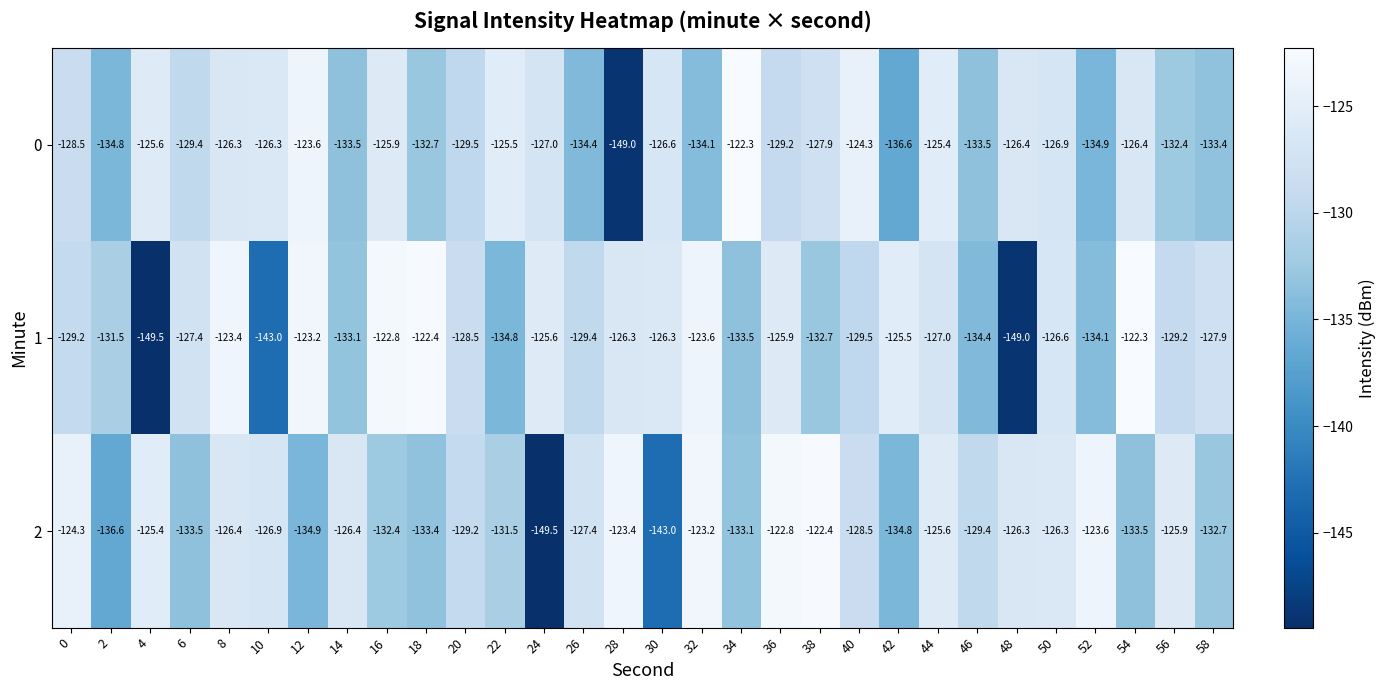

How many series are shown in this chart?

3